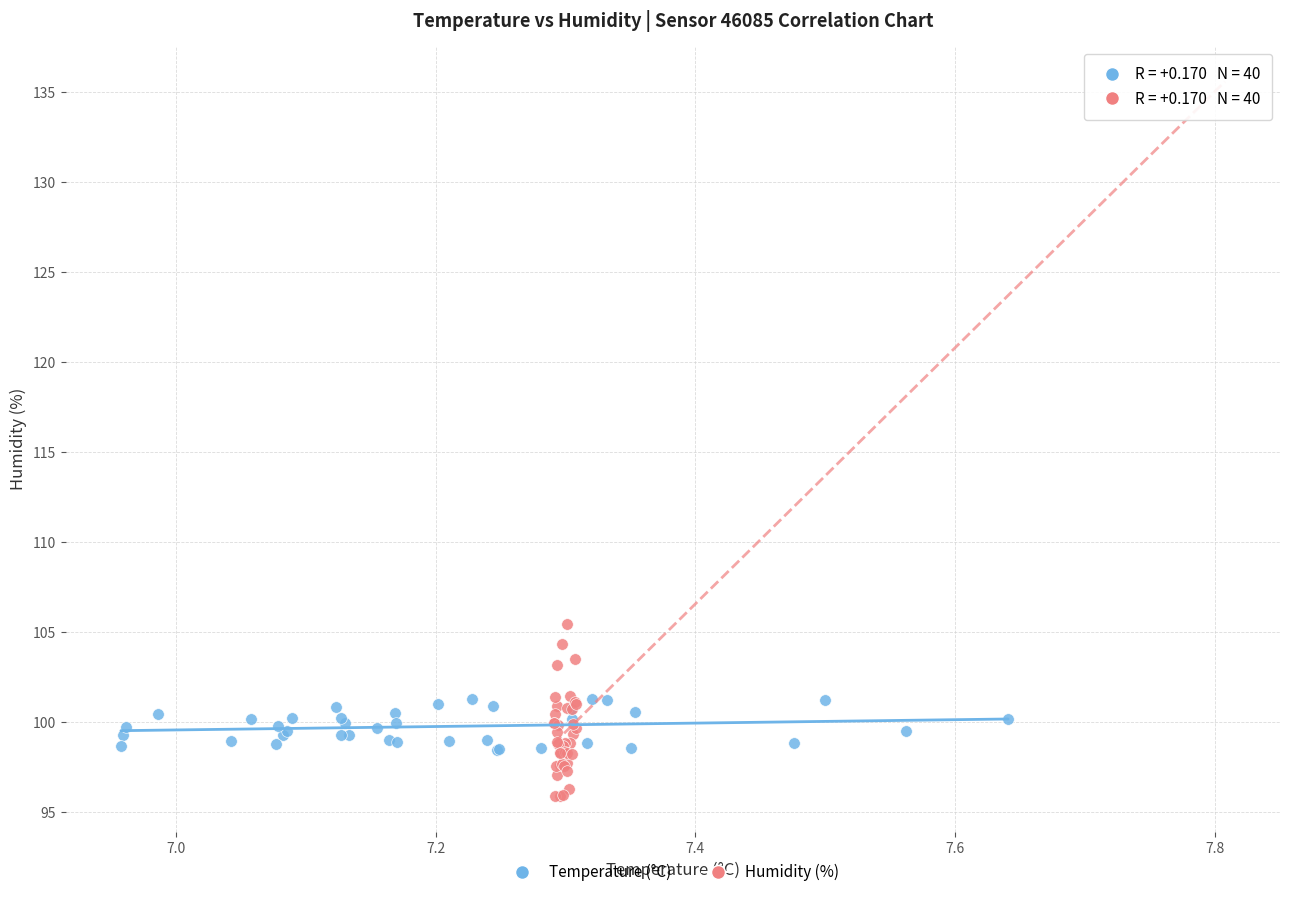

Which series contains the lowest Y value?

Humidity (%)